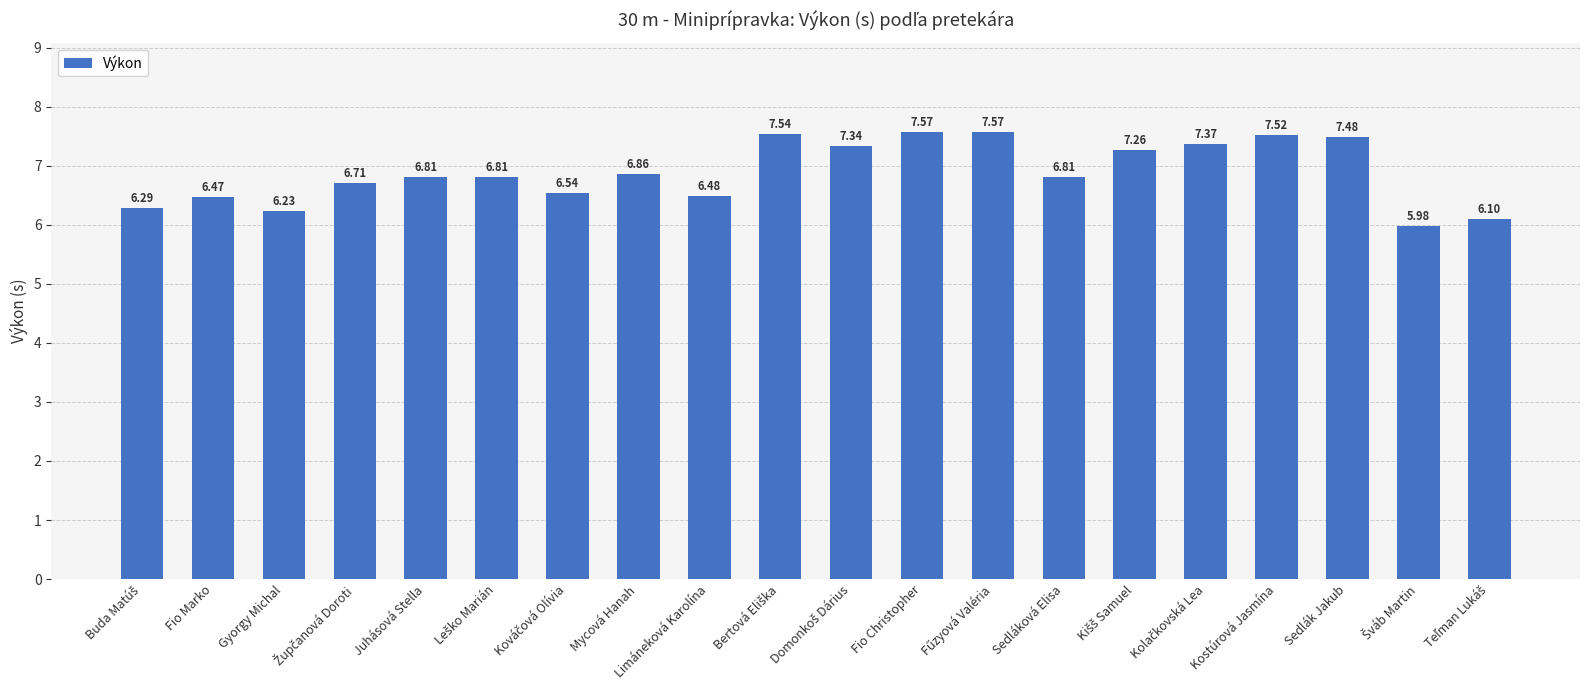

What is the sum of all values?

137.7